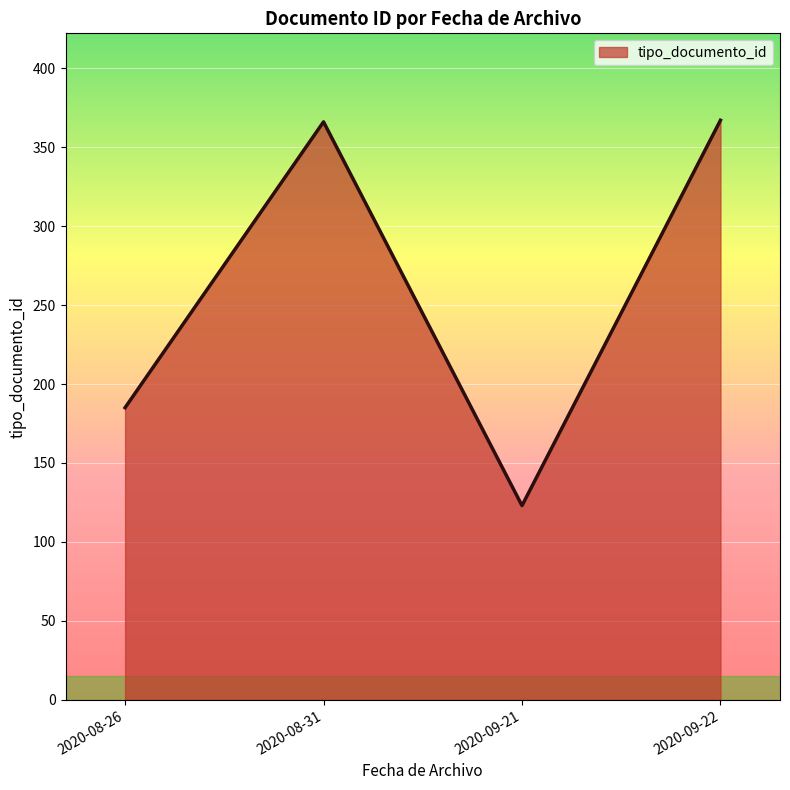

What is the change in value from 2020-09-21 to 2020-09-22?

+244